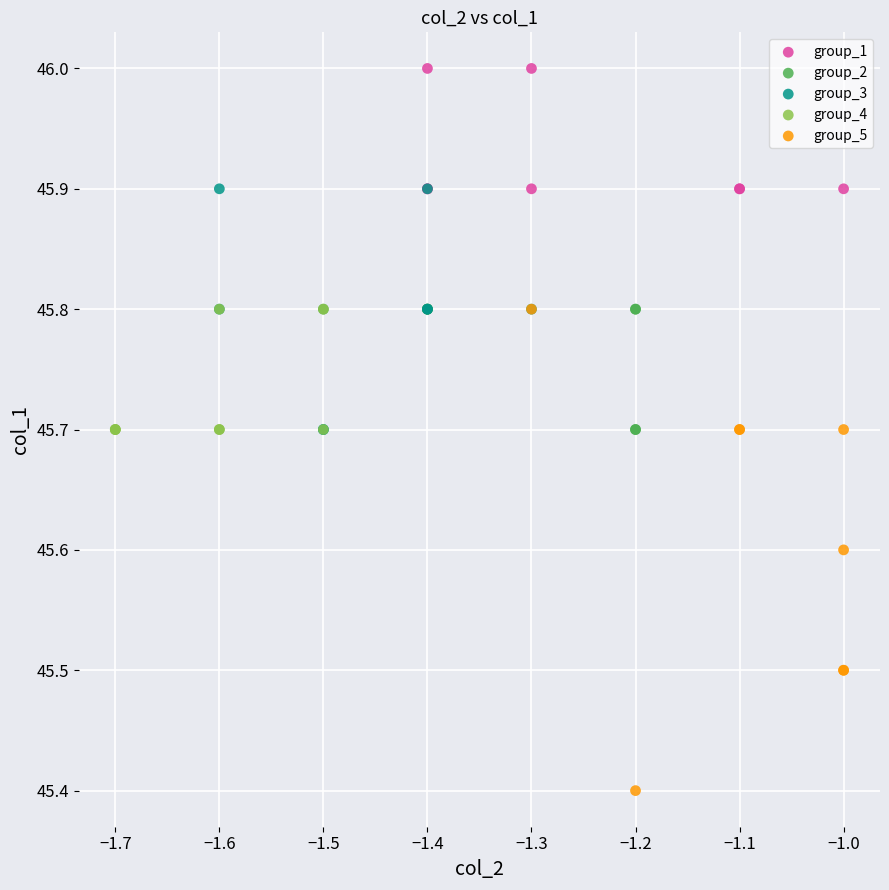

Which series has the widest spread of Y values?

group_5